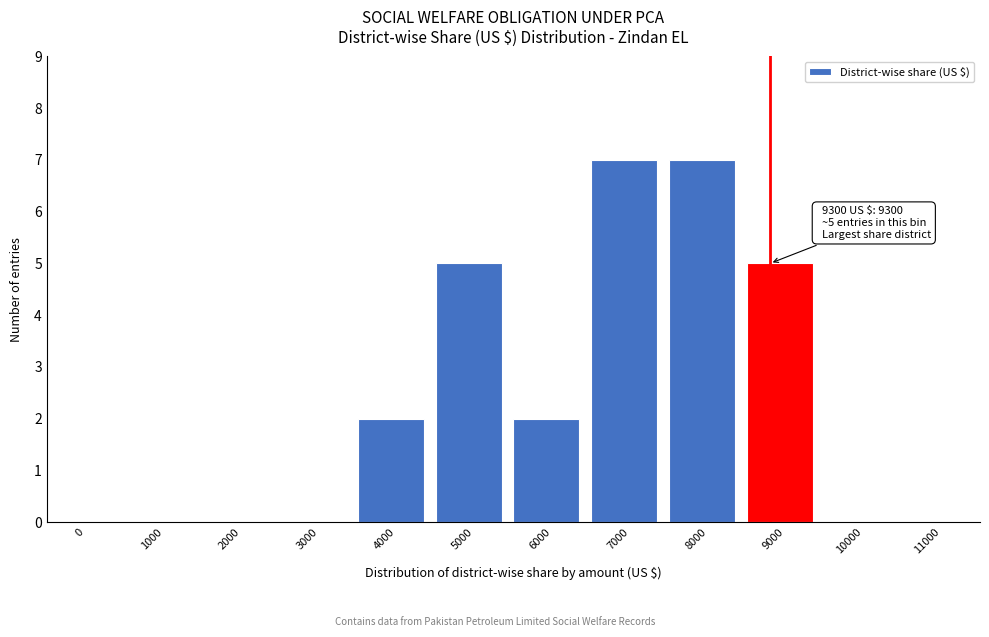

Reading left to right, transcribe all the data shown in this chart.

0=0	1000=0	2000=0	3000=0	4000=2	5000=5	6000=2	7000=7	8000=7	9000=5	10000=0	11000=0